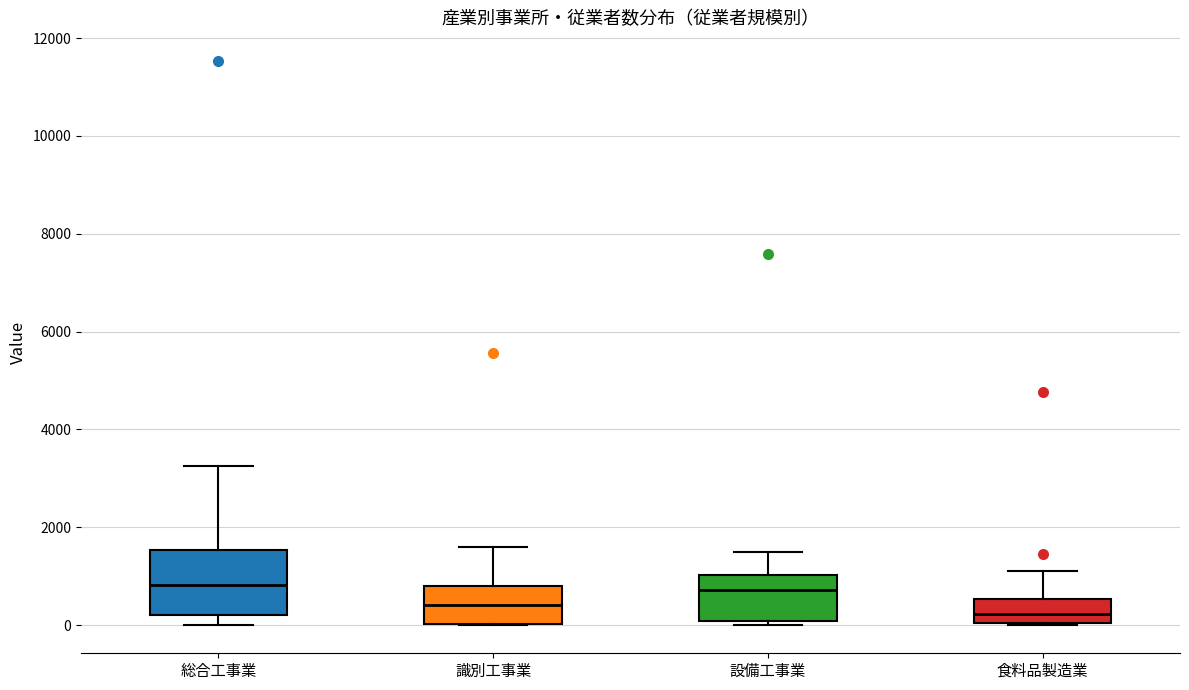

Which box is the tallest, from its lower edge to its upper edge?

総合工事業